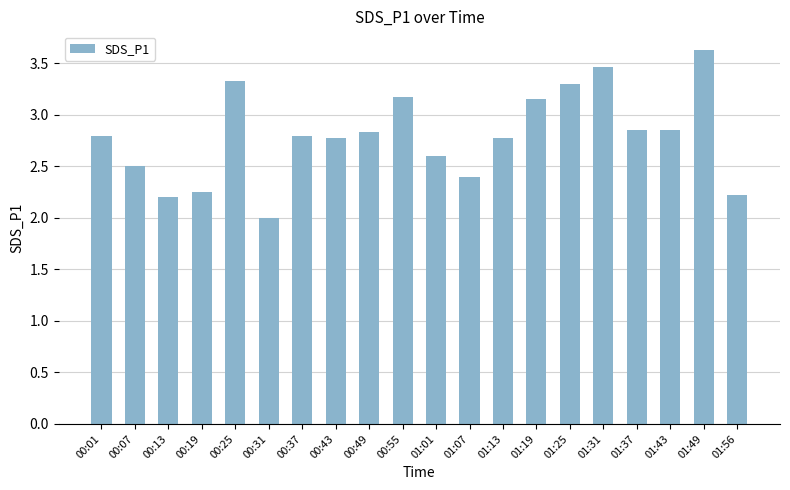

Where is the data nearest to the value 2?

00:31